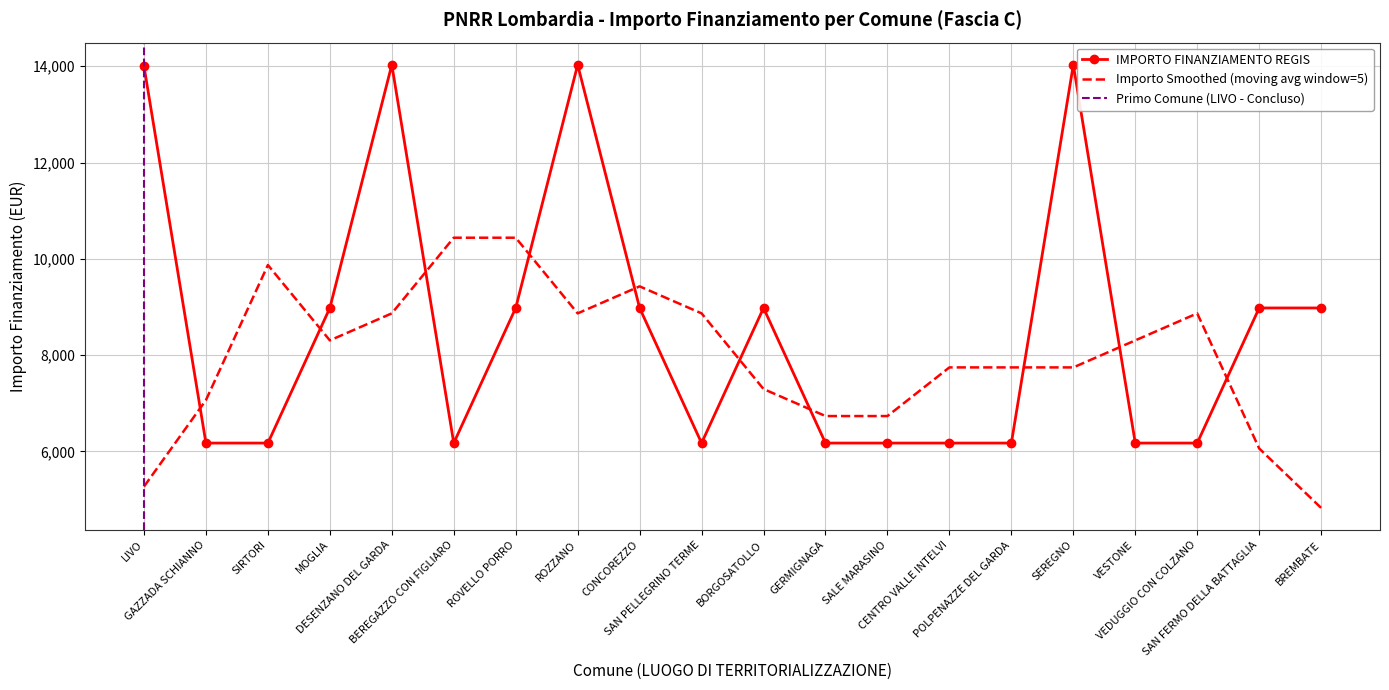

Is it true that the value at LIVO is 22179.1?

False